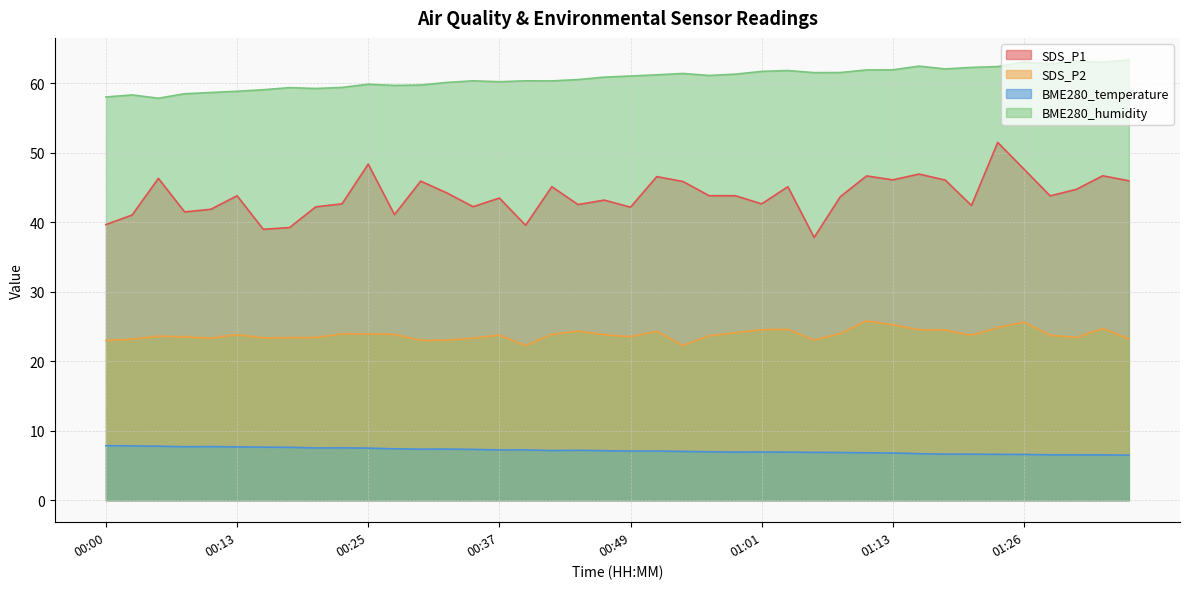

What value does the BME280_temperature series have at 00:27?

7.4